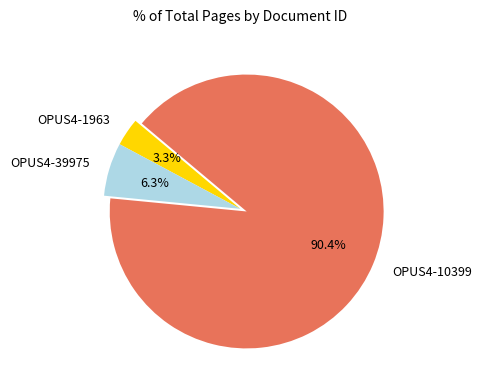

Does OPUS4-1963 represent more than half of the total?

No